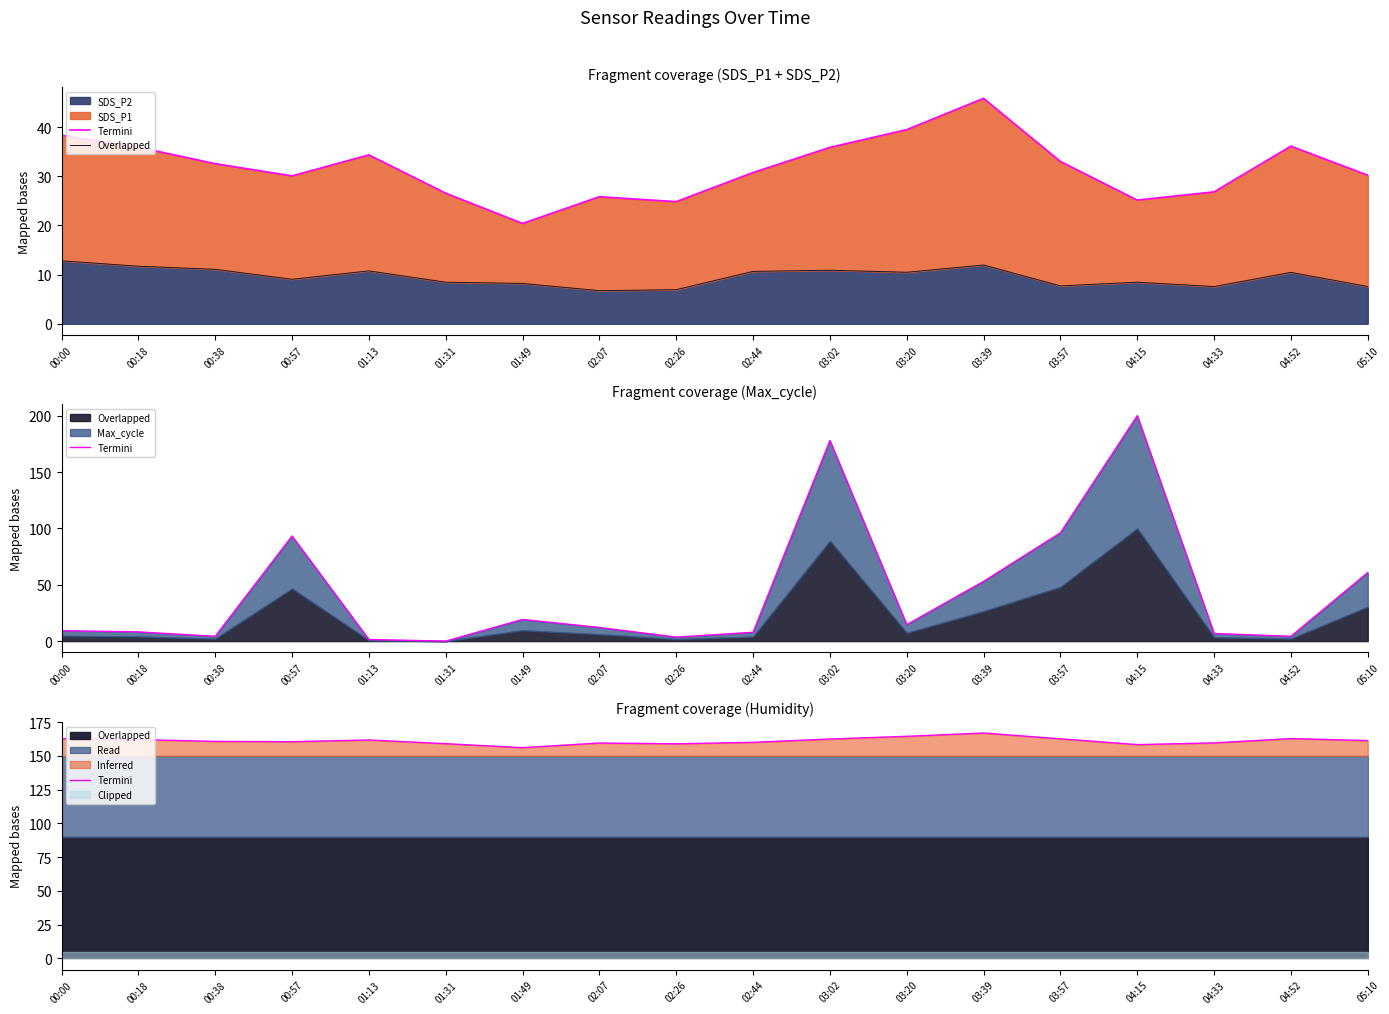

What is the maximum value for SDS_P2?

12.8